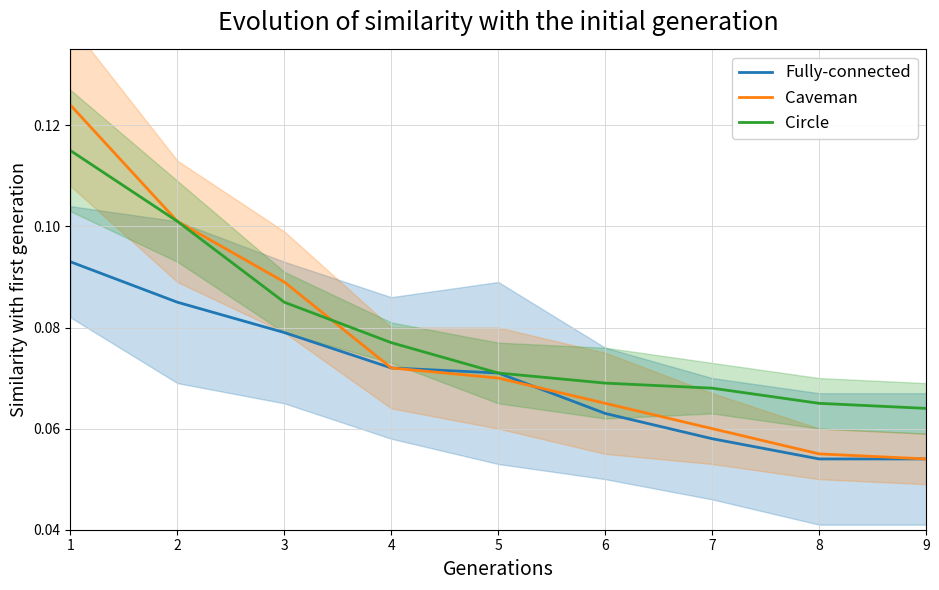

Reading left to right, what are all the values shown in this chart?

Fully-connected: 1=0.1	2=0.1	3=0.1	4=0.1	5=0.1	6=0.1	7=0.1	8=0.1	9=0.1
Caveman: 1=0.1	2=0.1	3=0.1	4=0.1	5=0.1	6=0.1	7=0.1	8=0.1	9=0.1
Circle: 1=0.1	2=0.1	3=0.1	4=0.1	5=0.1	6=0.1	7=0.1	8=0.1	9=0.1